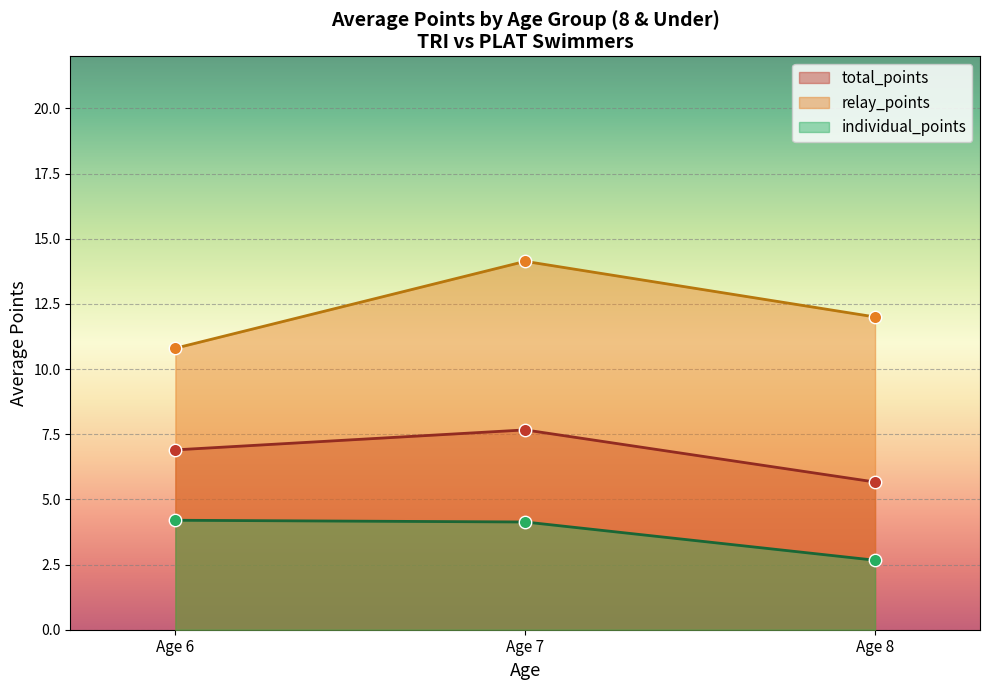

What are all the series names shown in the legend?

total_points, relay_points, individual_points